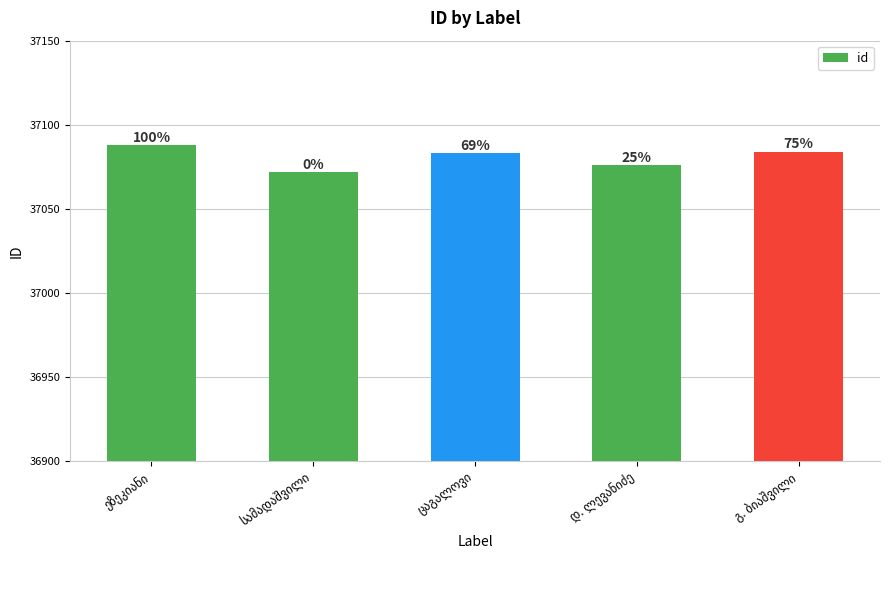

Reading right to left, transcribe all the data shown in this chart.

გ. ბიაშვილი=37084	დ. ლევანიძე=37076	ცაგალოვი=37083	სამადაშვილი=37072	ეზეკიანი=37088